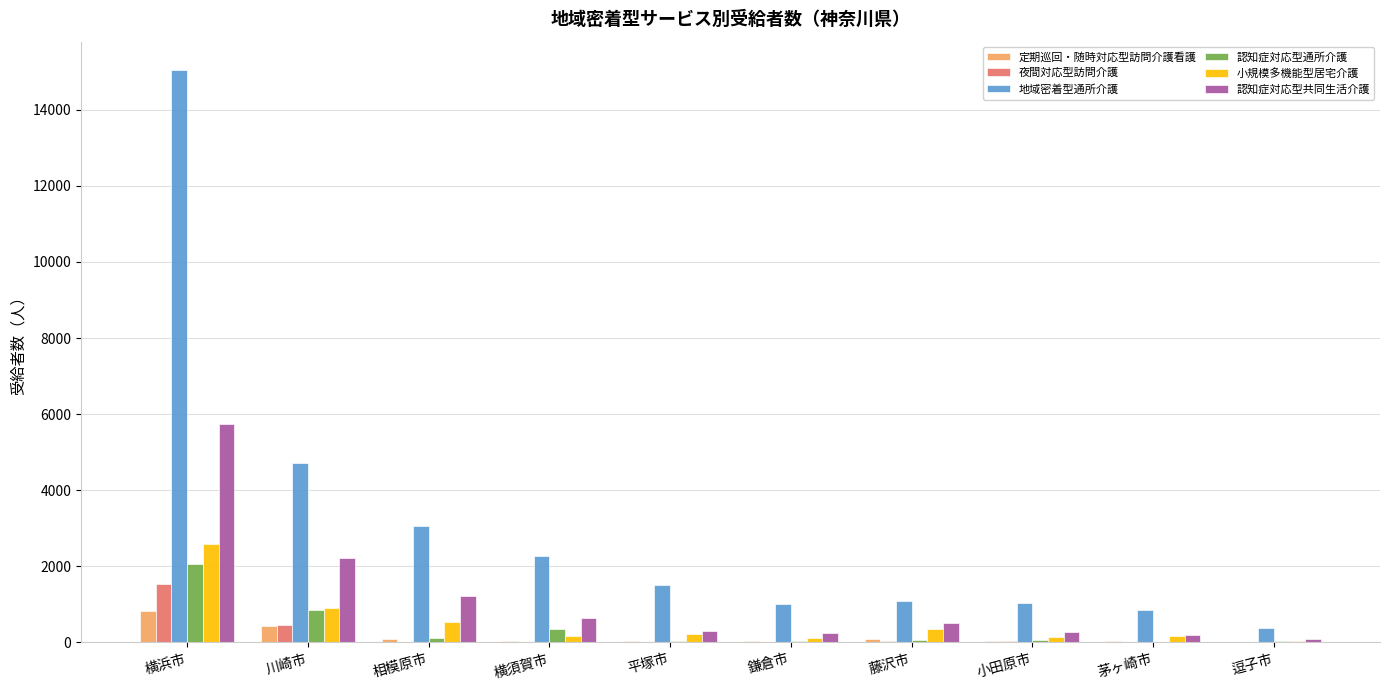

What is the maximum value shown in the chart?

15040